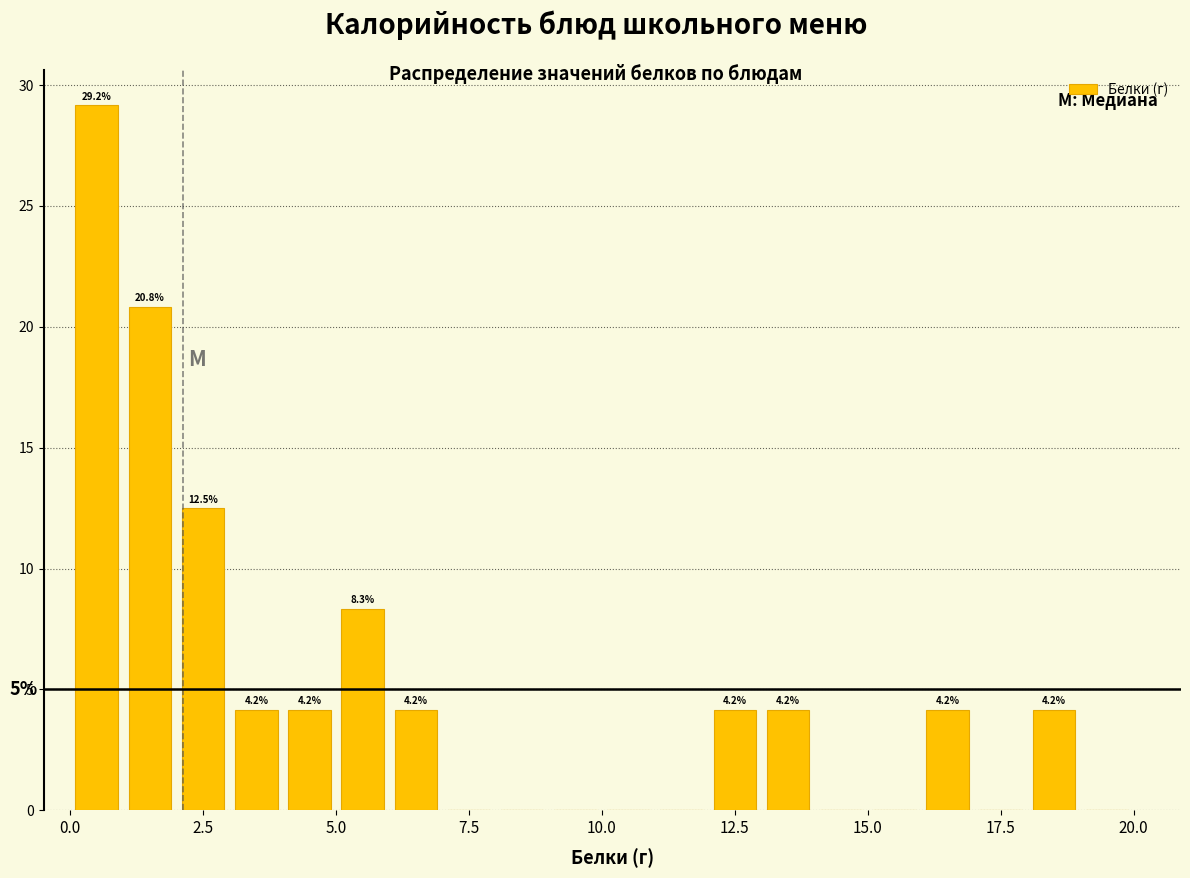

Read against the x-axis, roughly where is the centre of the tallest bar?

0.5